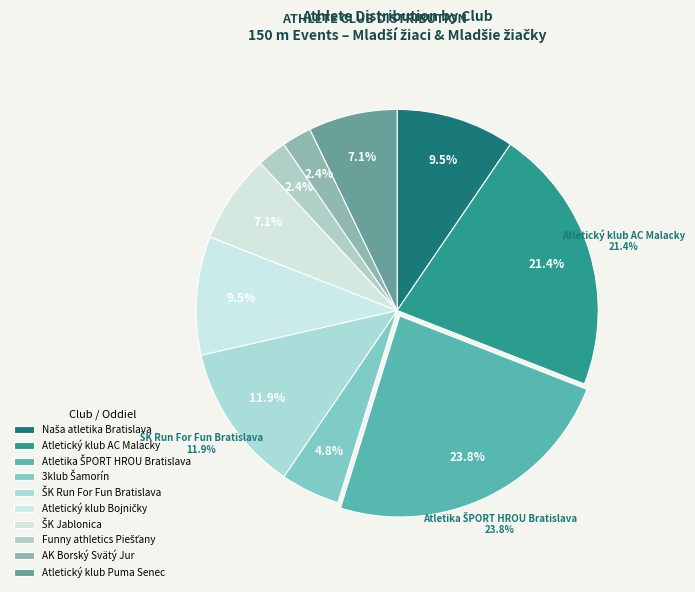

What is the change in value from 14 to 30?

-3.3